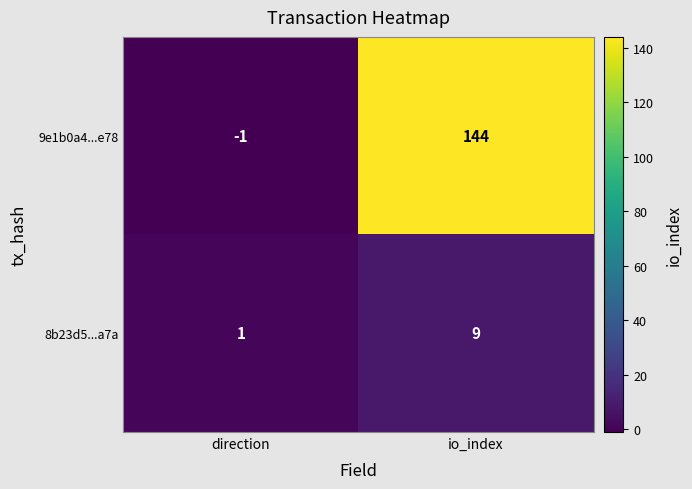

What is the difference between the 9e1b0a4...e78 values at io_index and direction?

145